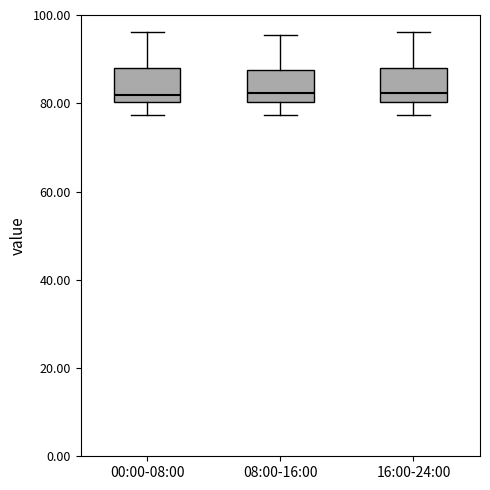

Reading left to right, transcribe this box plot: for each box, give where its median line is, the range the box spans, and where its two whiskers end, as read against the y-axis. The values are not printed on the chart, so give them approximately, as read against the axis.

00:00-08:00: median 82, box 80 to 88, whiskers 78 to 96
08:00-16:00: median 82, box 80 to 88, whiskers 78 to 96
16:00-24:00: median 82, box 80 to 88, whiskers 78 to 96